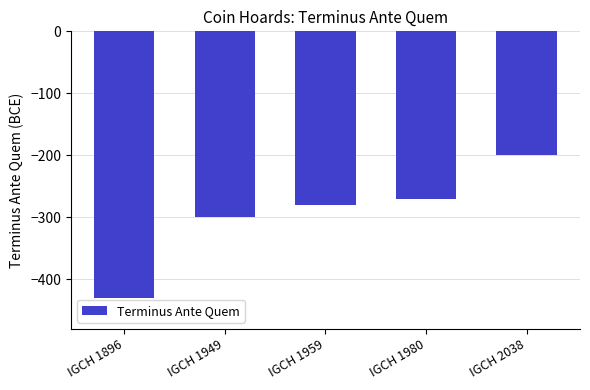

Reading left to right, extract all data points from this chart.

IGCH 1896=-430	IGCH 1949=-300	IGCH 1959=-280	IGCH 1980=-270	IGCH 2038=-200